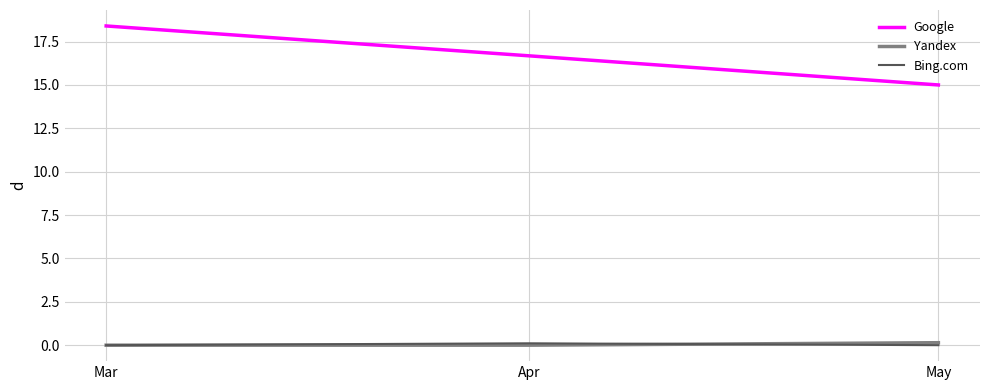

Does the chart display data point markers on the line(s)?

No